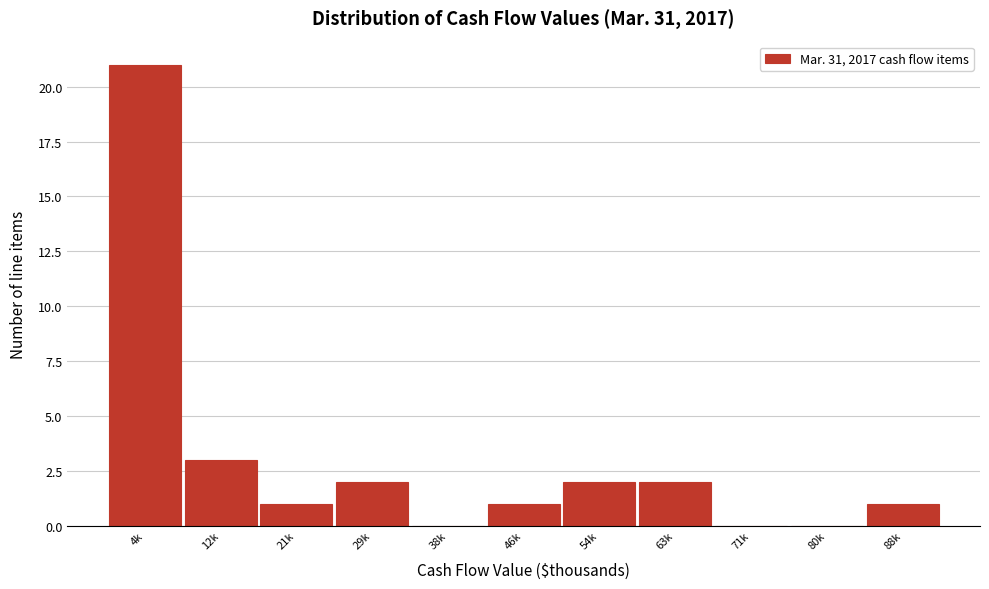

Reading left to right, list all the values displayed in this chart.

4k=21	12k=3	21k=1	29k=2	38k=0	46k=1	54k=2	63k=2	71k=0	80k=0	88k=1